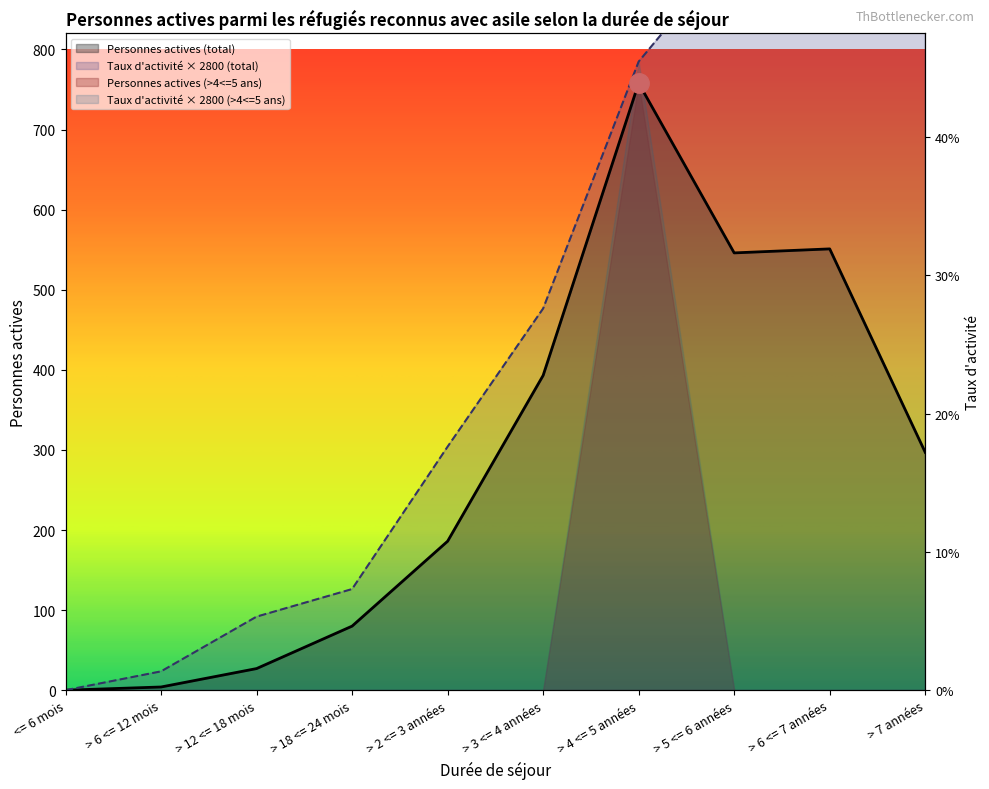

At which label is Personnes actives (total) closest to 379?

> 3 <= 4 années